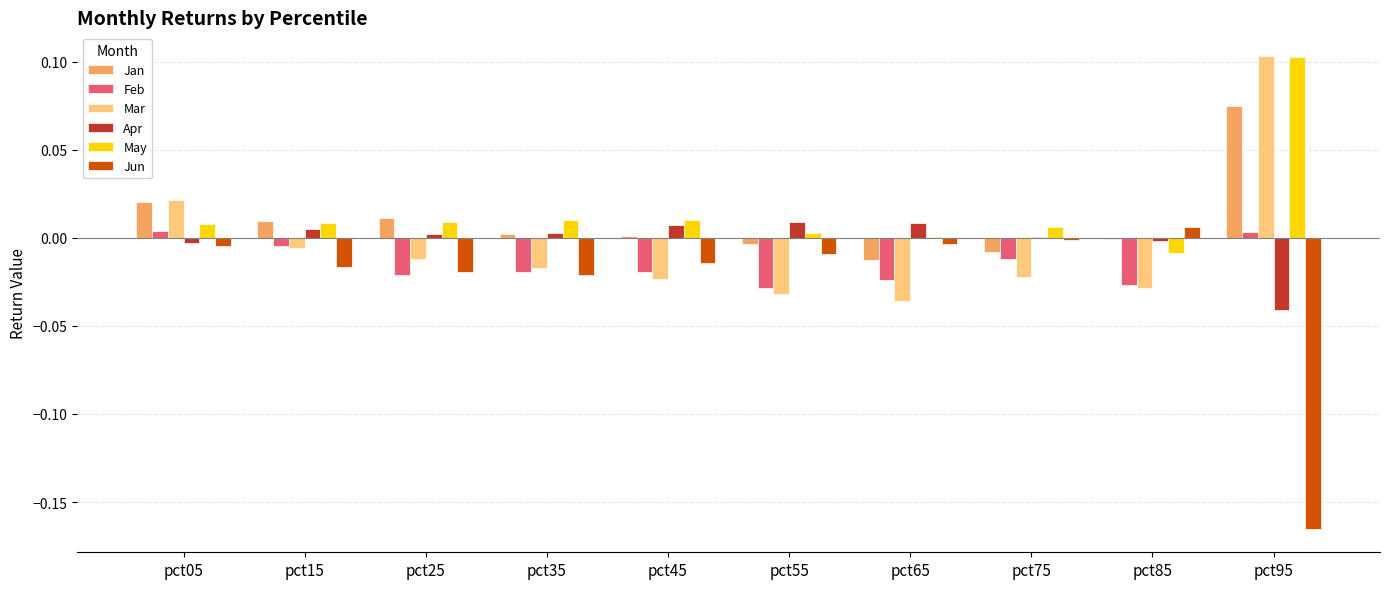

How many distinct data groups are displayed?

6